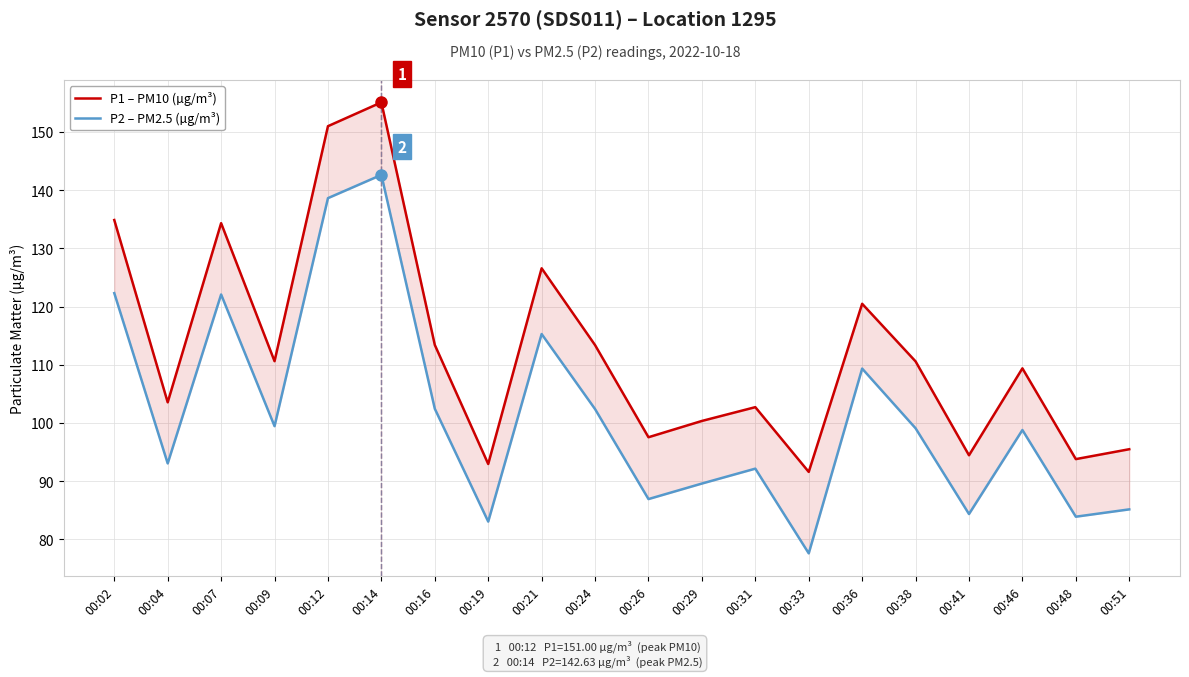

Reading left to right, extract all data points from this chart.

P1 – PM10 (µg/m³): 134.9	103.5	134.3	110.6	151.0	155.1	113.4	92.9	126.6	113.4	97.5	100.3	102.7	91.6	120.5	110.6	94.4	109.4	93.8	95.5
P2 – PM2.5 (µg/m³): 122.3	93.0	122.1	99.4	138.6	142.6	102.4	83.0	115.3	102.4	86.9	89.6	92.1	77.6	109.3	99.1	84.3	98.8	83.9	85.1